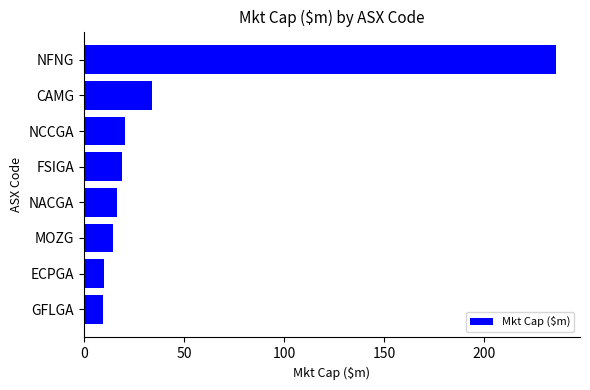

Which category has the highest value across all series?

NFNG